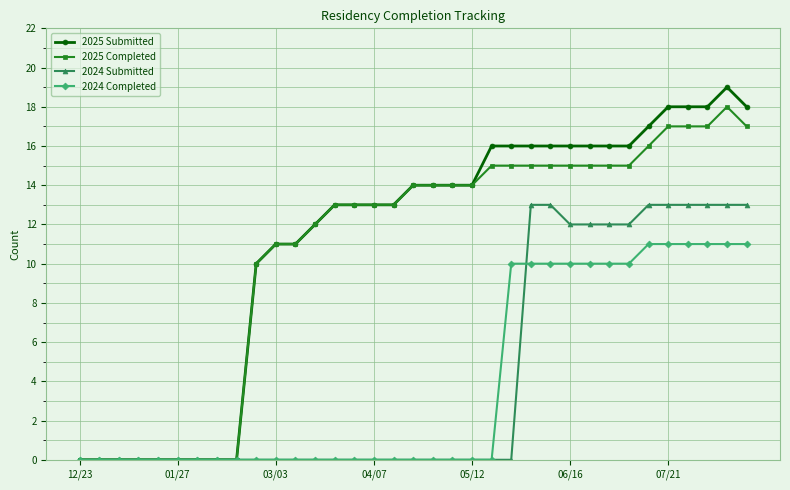

What is the maximum value for 2024 Completed?

11